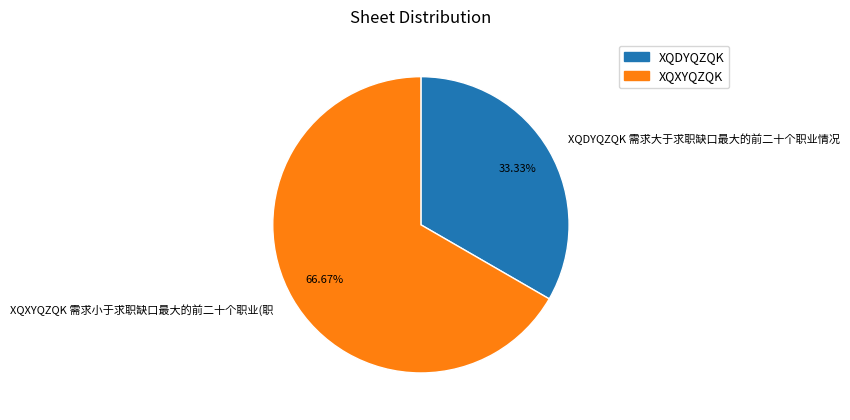

Is XQXYQZQK 需求小于求职缺口最大的前二十个职业(职 the majority of the pie?

Yes